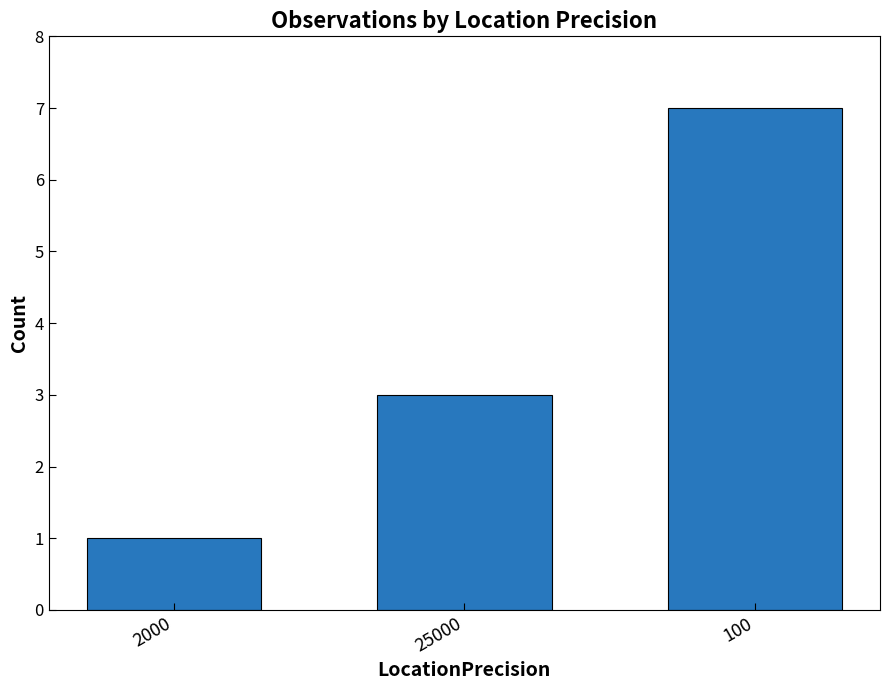

Reading right to left, what are all the values shown in this chart?

100=7	25000=3	2000=1